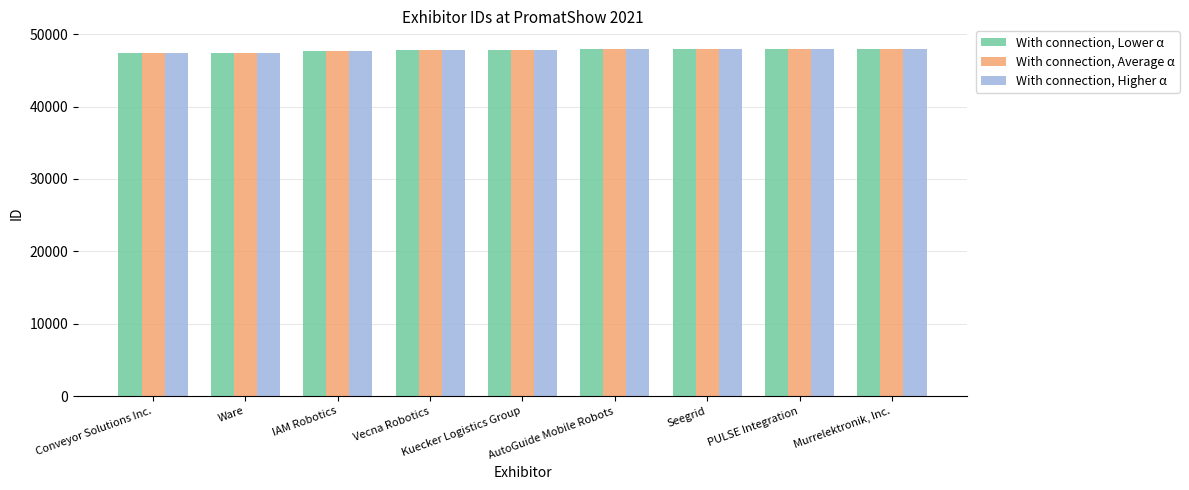

How many groups of bars are there?

9